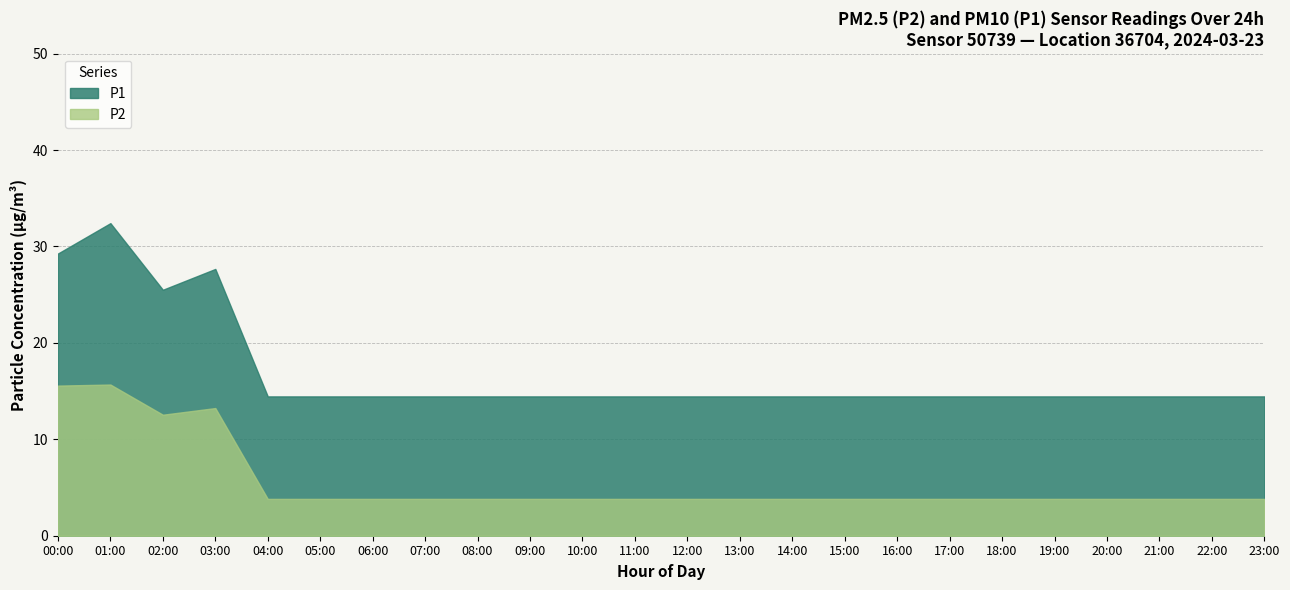

What is the maximum value for P1?

32.4